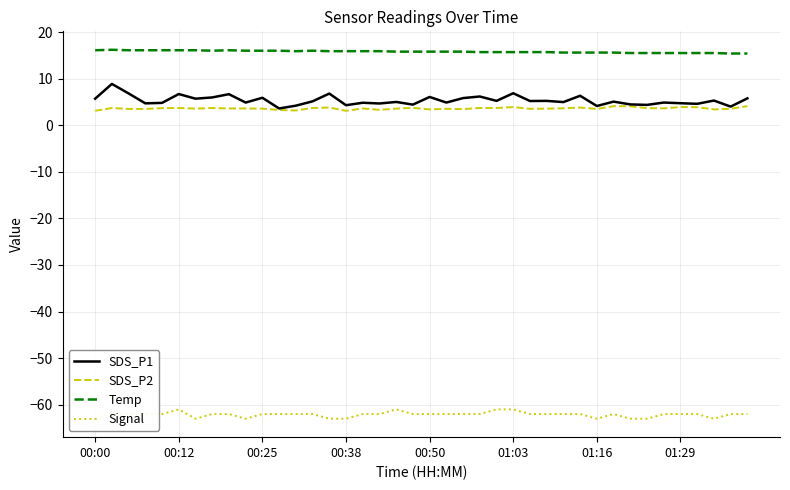

True or false: Temp and SDS_P1 cross at least once.

False